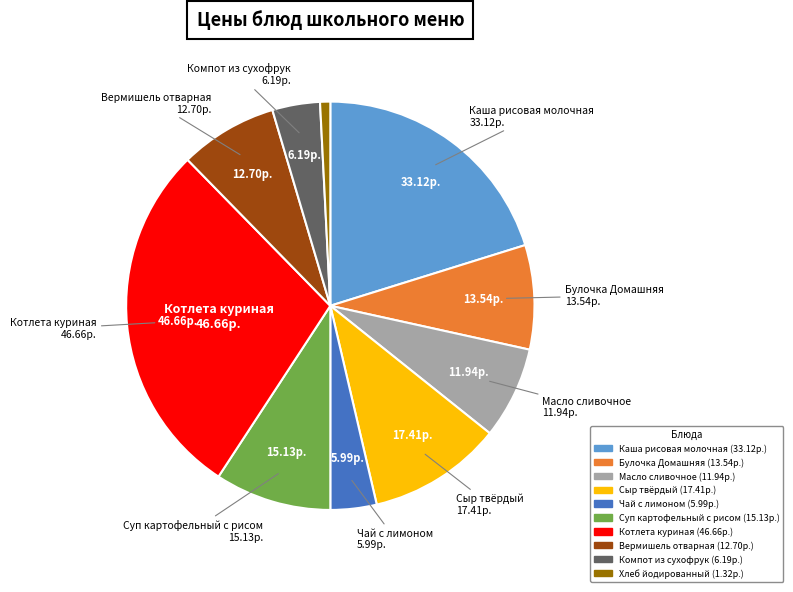

Do Вермишель отварная and Чай с лимоном together represent more than half of the pie?

No